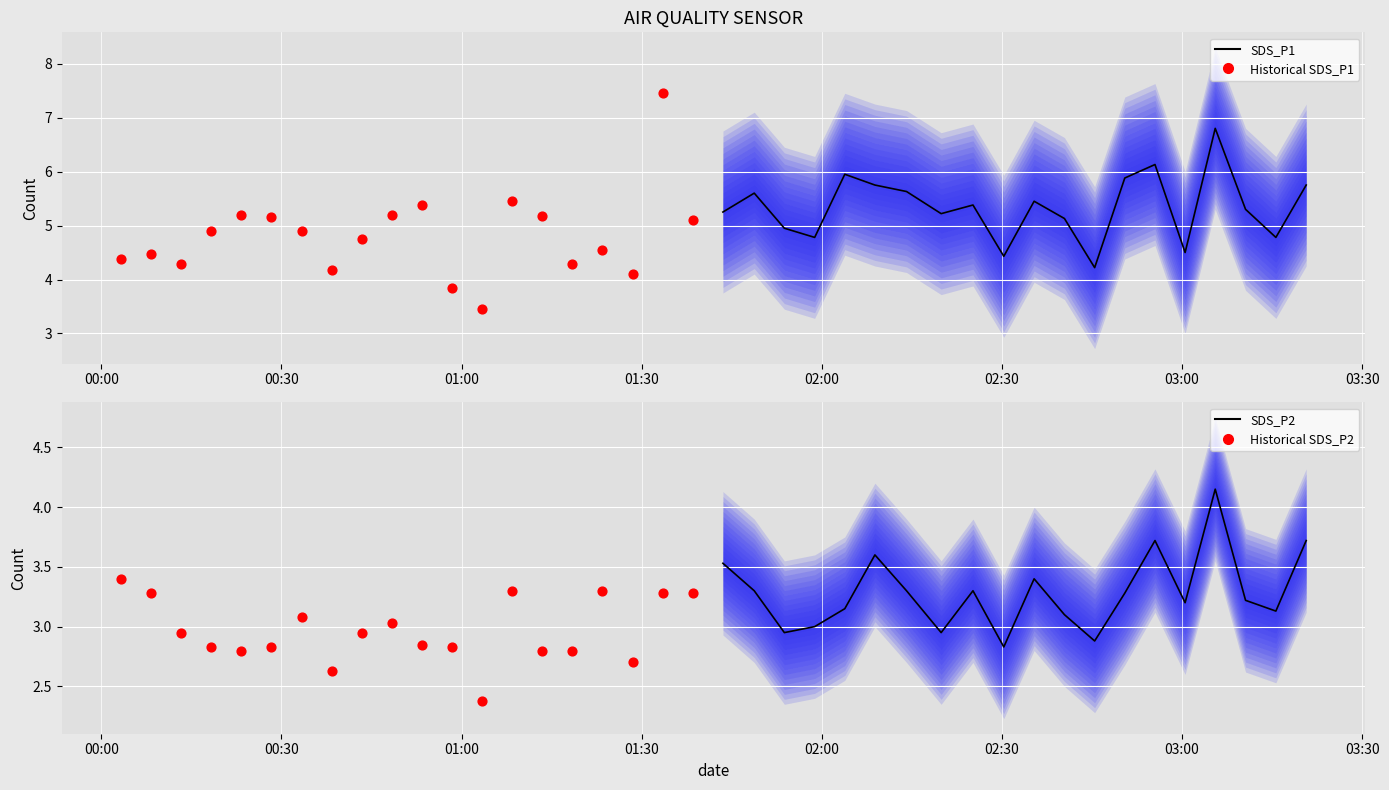

Which series has the widest spread of Y values?

Historical SDS_P1